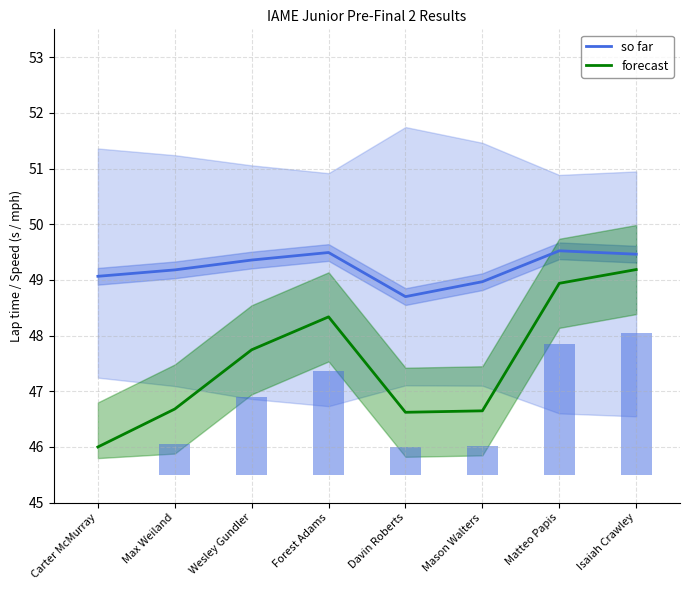

List the labels in order of so far value, smallest first.

Davin Roberts, Mason Walters, Carter McMurray, Max Weiland, Wesley Gundler, Isaiah Crawley, Forest Adams, Matteo Papis